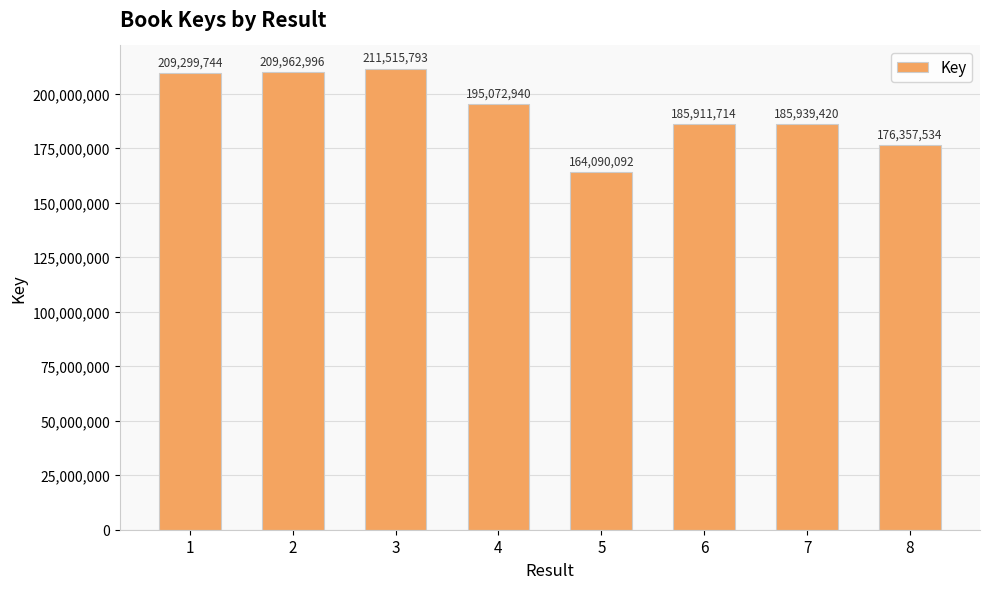

What is the change in value from 6 to 7?

+27706